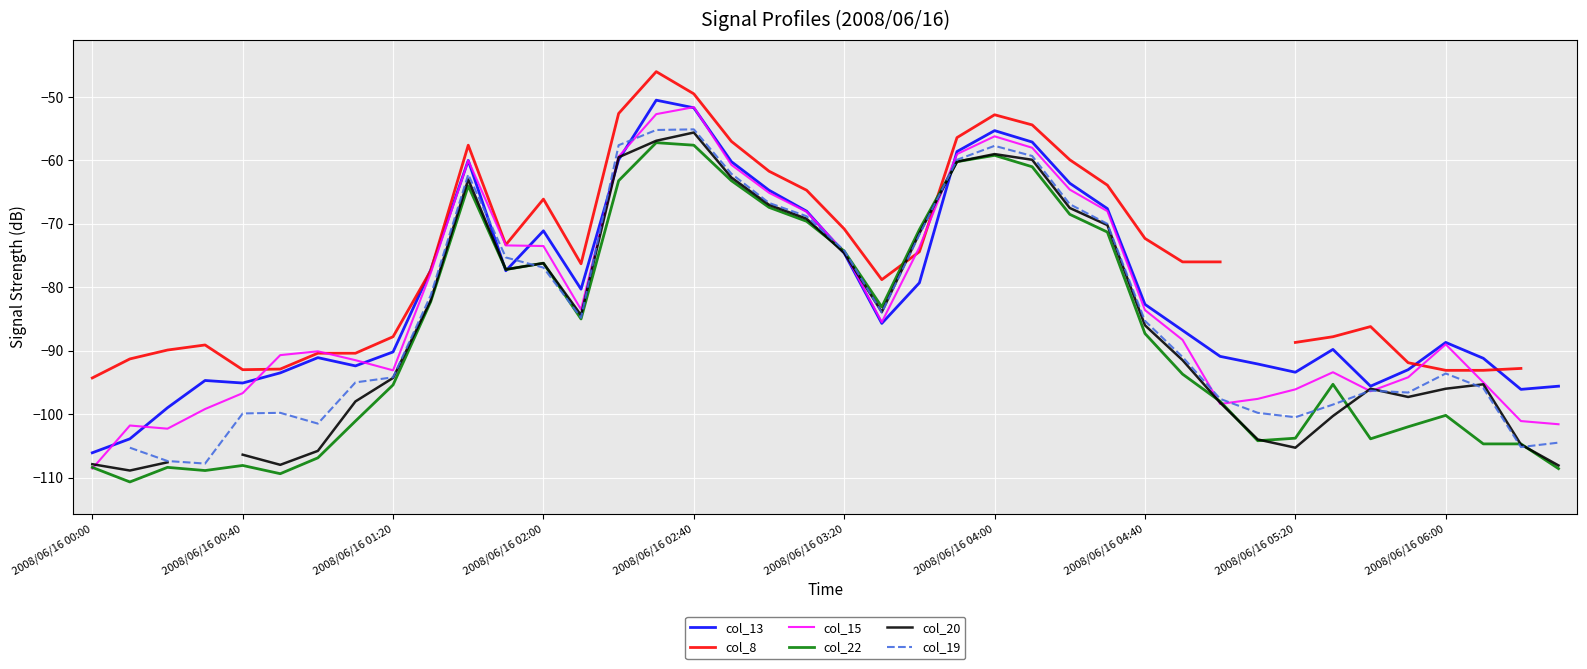

Which category has the lowest value in the col_13 series?

2008/06/16 00:00